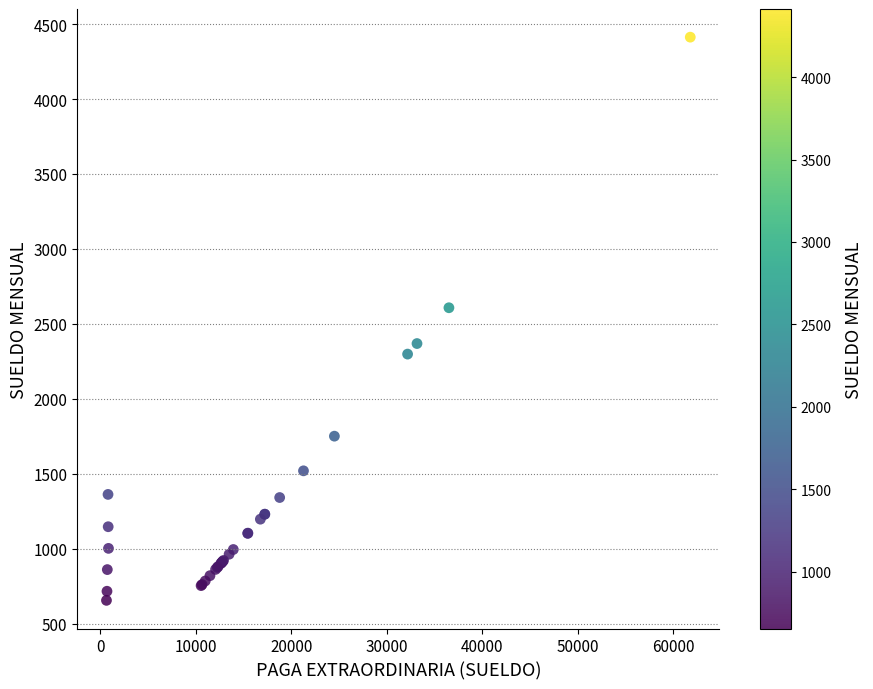

What Y value in the scatter plot is closest to 2534?

2607.9